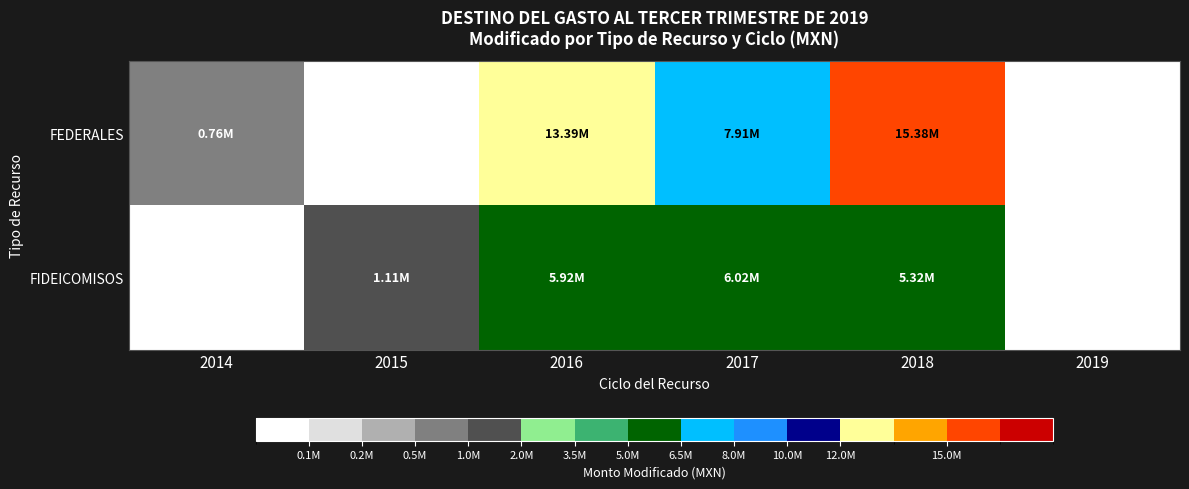

At how many categories does at least one series exceed 10302258?

2